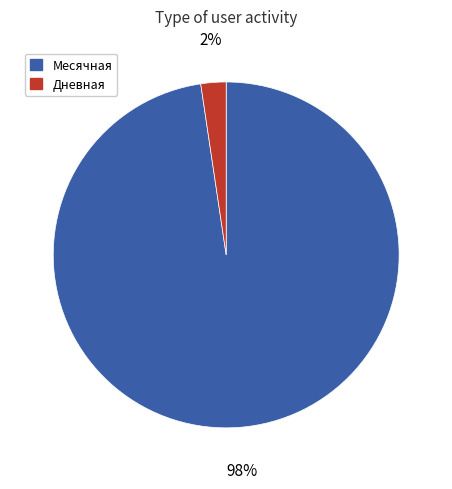

Does any single category account for the majority?

Yes